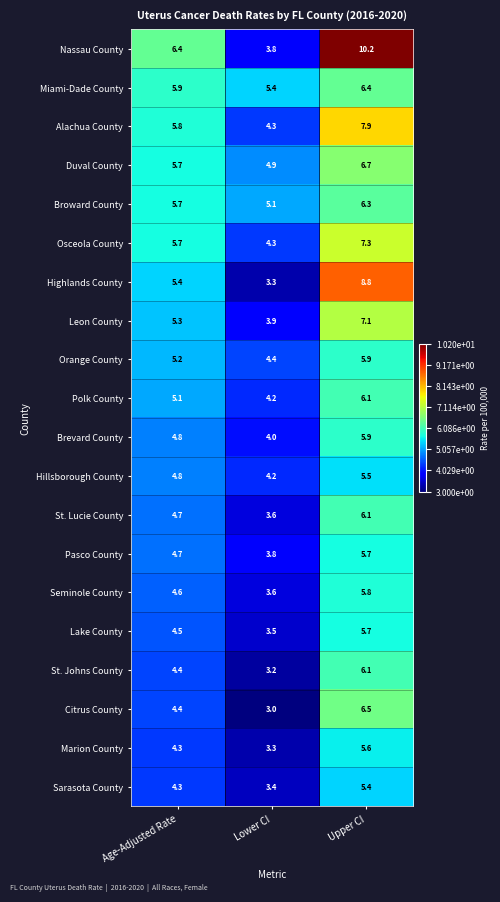

What is the difference between the maximum and minimum values in the Polk County series?

1.9